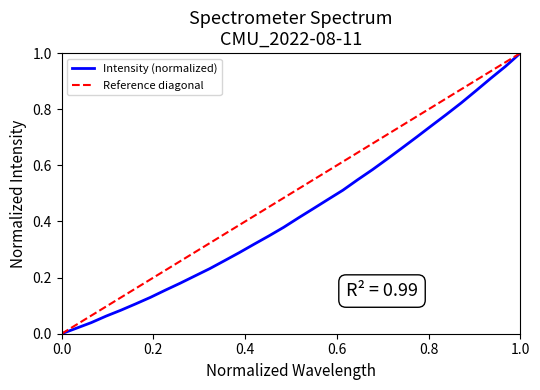

What is the greatest value displayed?

1.0